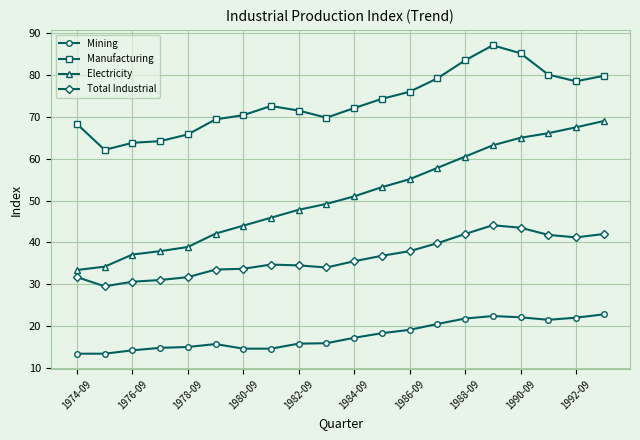

True or false: Total Industrial and Electricity intersect in this chart.

False